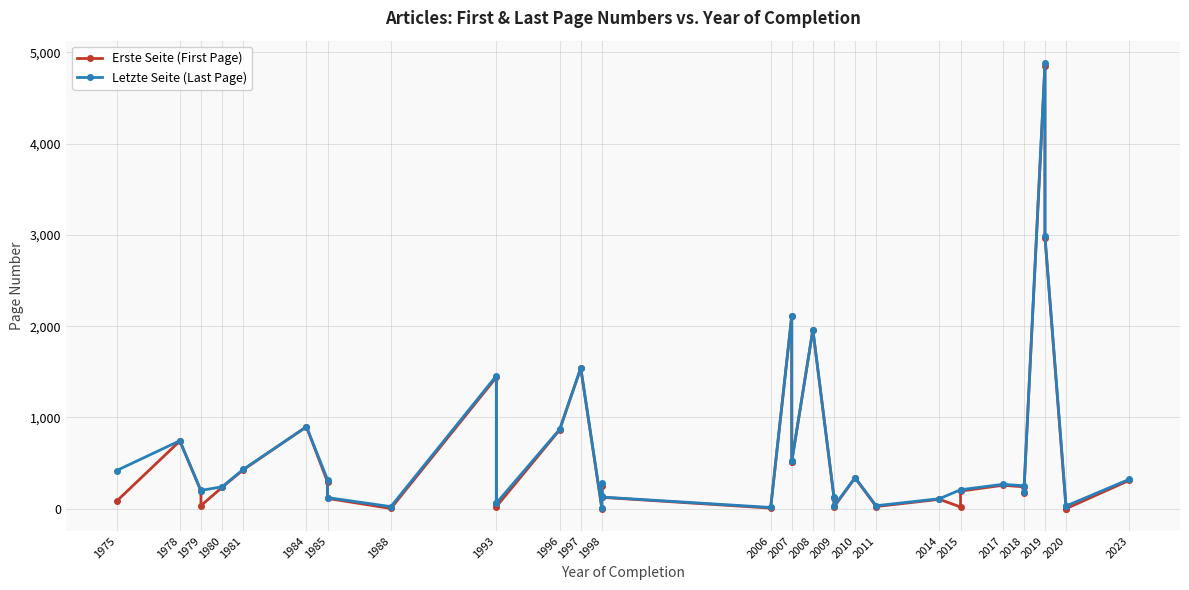

Reading left to right, transcribe all the data shown in this chart.

Erste Seite (First Page): 82	742	194	34	234	426	898	293	113	3	1440	56	23	864	1540	1	133	253	125	7	2111	516	516	1958	123	19	337	24	103	19	193	257	240	171	4855	2971	1	1	311
Letzte Seite (Last Page): 418	745	197	201	240	430	898	318	122	23	1457	62	61	870	1543	11	137	279	128	14	2117	519	519	1963	128	26	342	33	110	208	208	267	252	184	4884	2989	30	30	323